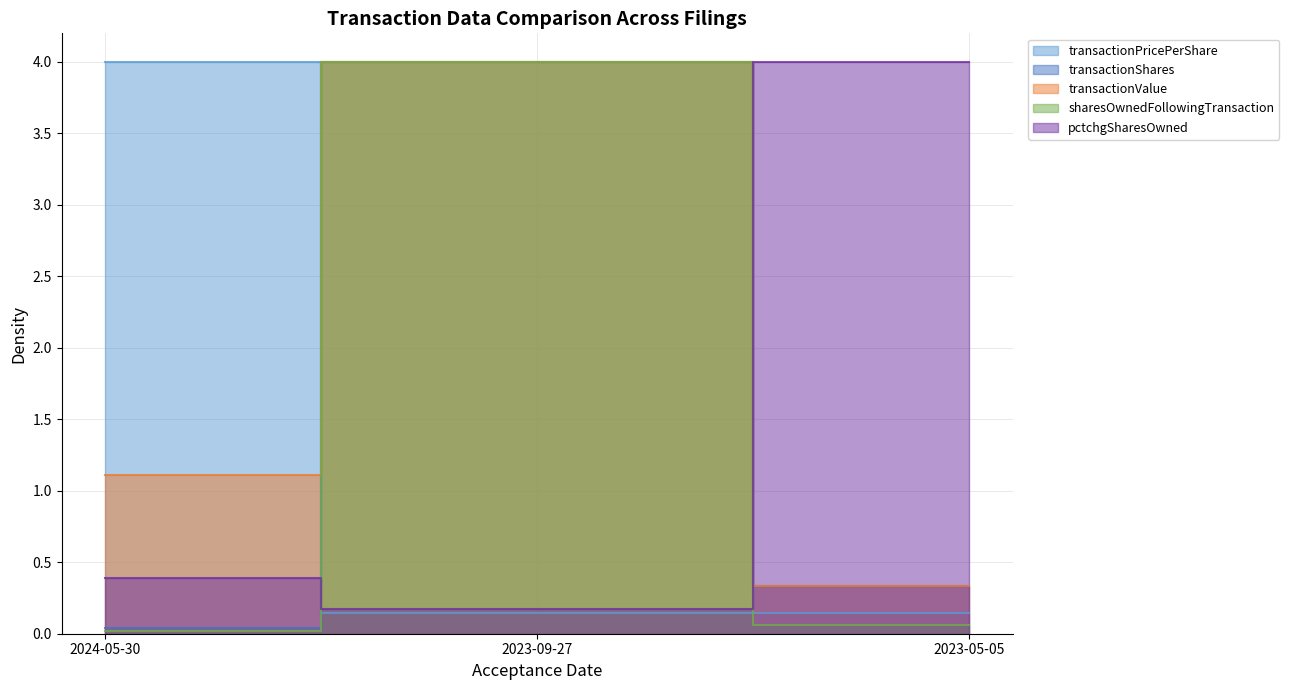

At which label is pctchgSharesOwned closest to 2?

2024-05-30